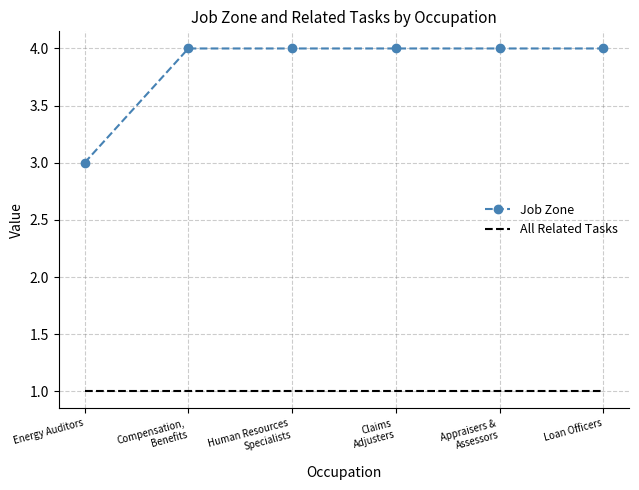

Reading right to left, list all the values displayed in this chart.

Job Zone: 4	4	4	4	4	3
All Related Tasks: 1	1	1	1	1	1